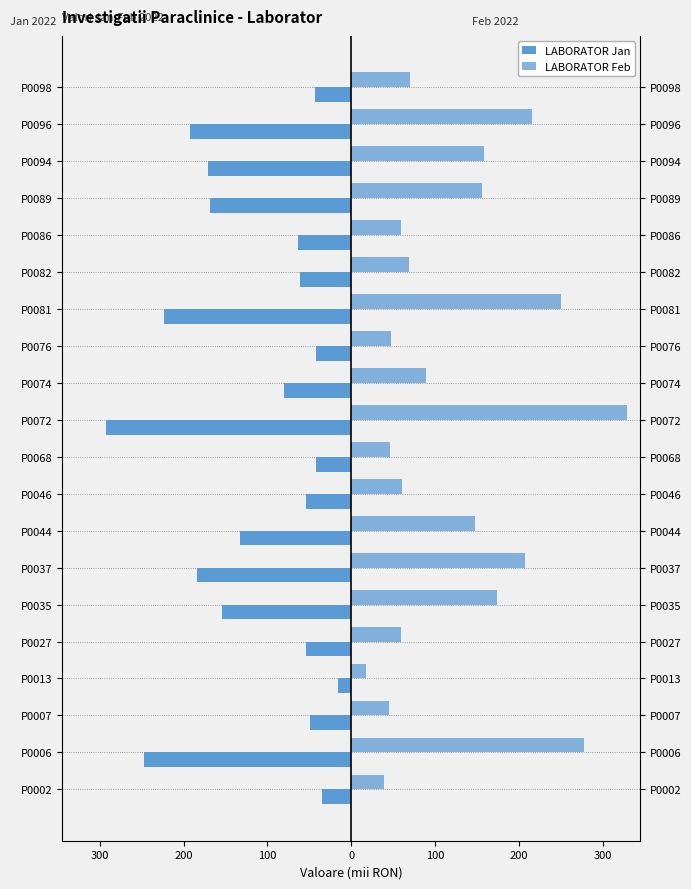

True or false: LABORATOR Jan has a value of -89.4 at P0035.

False